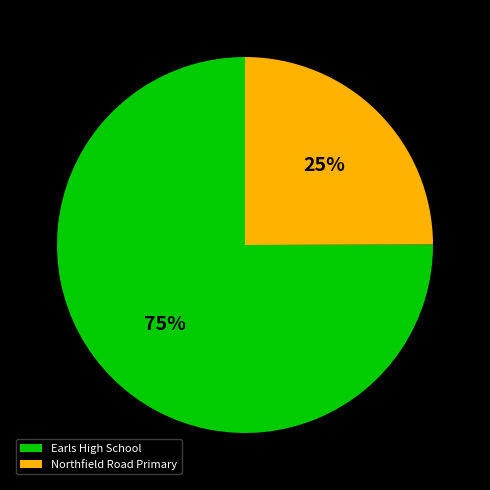

Does Northfield Road Primary account for over 50% of the chart?

No